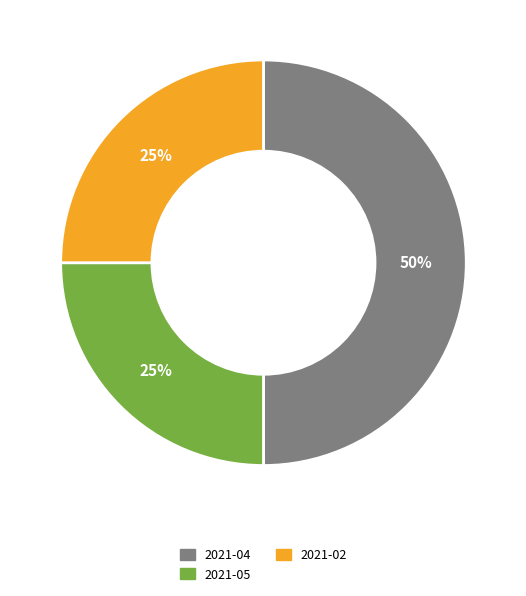

To the nearest percent, what is the average slice percentage?

33%